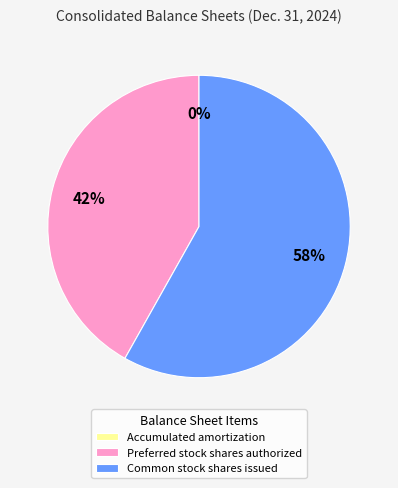

Is it true that Common stock shares issued is 45% of the pie?

False